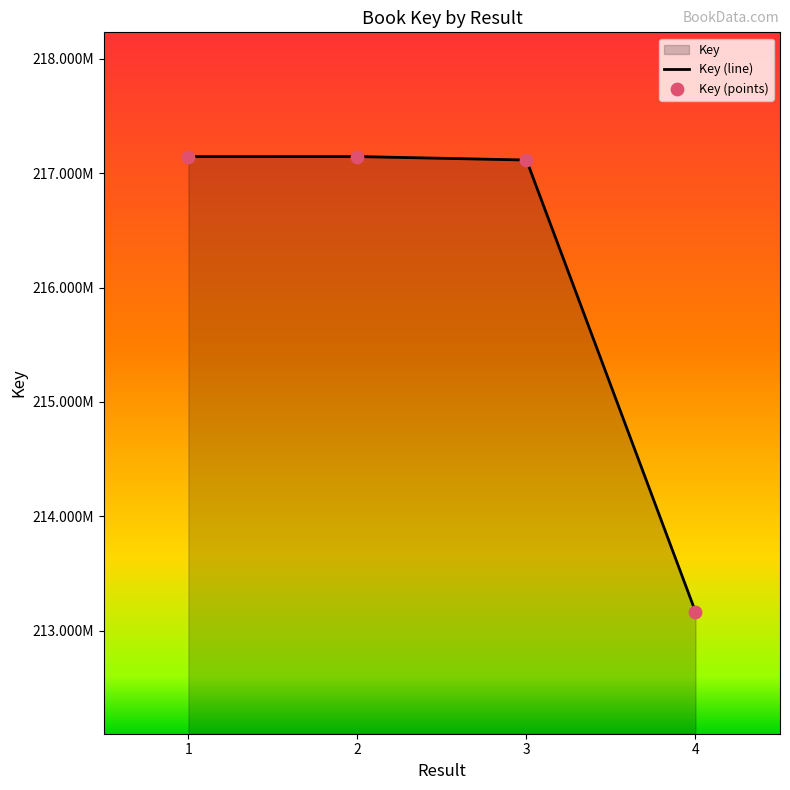

What is the change in value from 1 to 3?

-30529